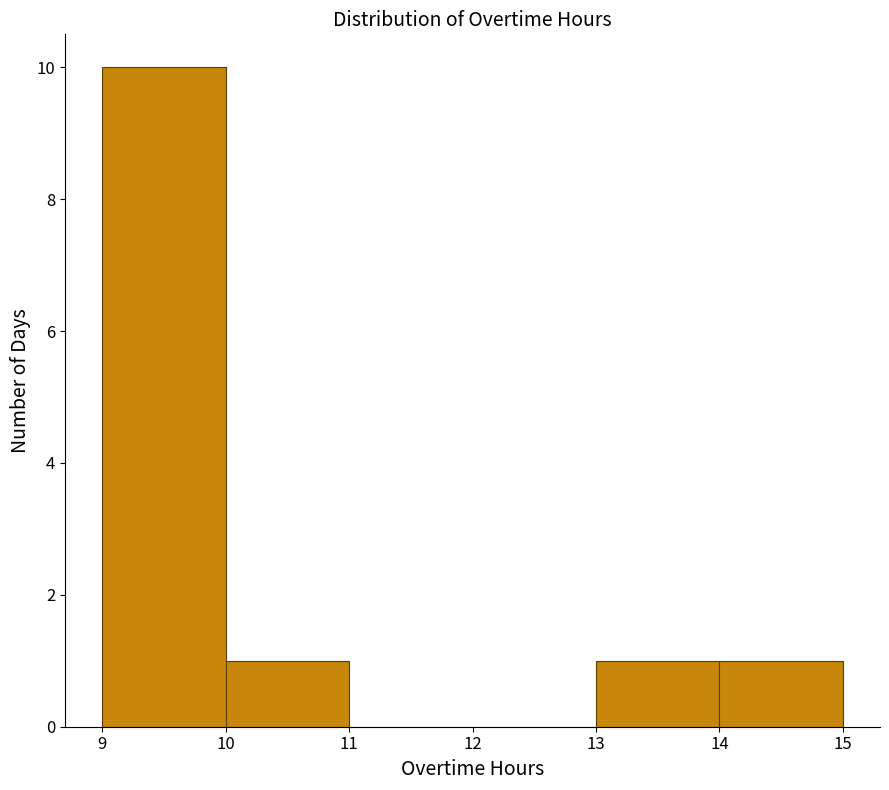

Which range on the x-axis has the tallest bar?

9 to 10